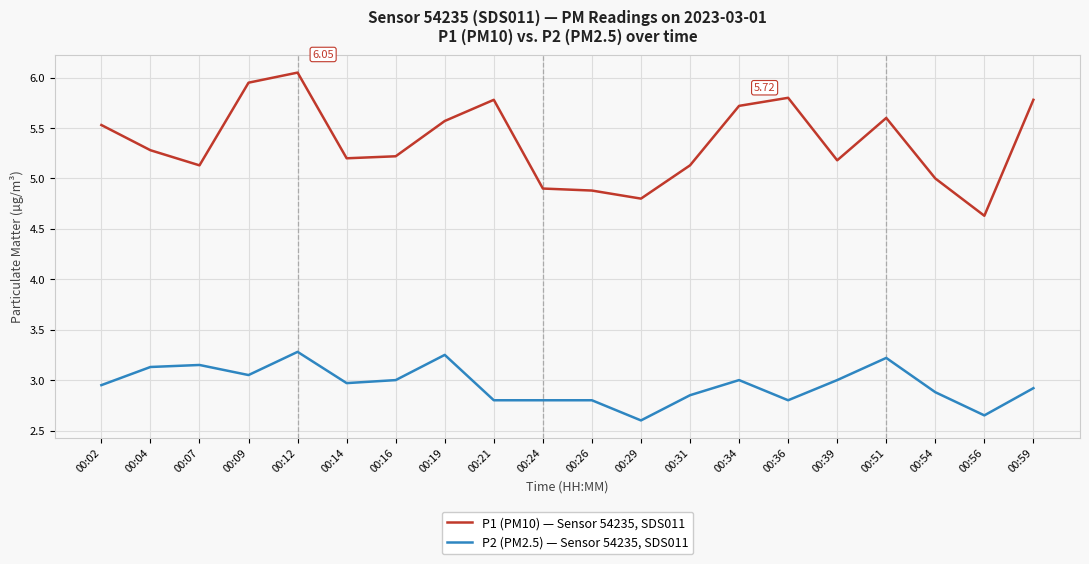

List the series in order of their overall mean, lowest first.

P2 (PM2.5) — Sensor 54235, SDS011, P1 (PM10) — Sensor 54235, SDS011